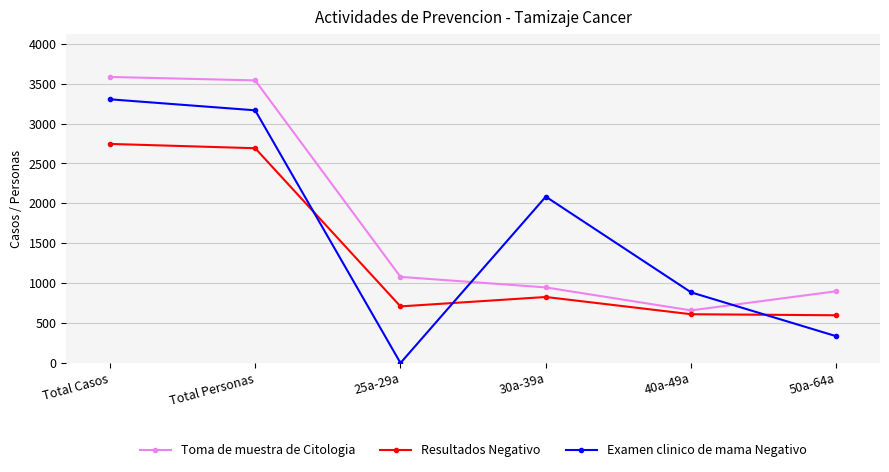

List the series in order of their overall mean, highest first.

Toma de muestra de Citologia, Examen clinico de mama Negativo, Resultados Negativo